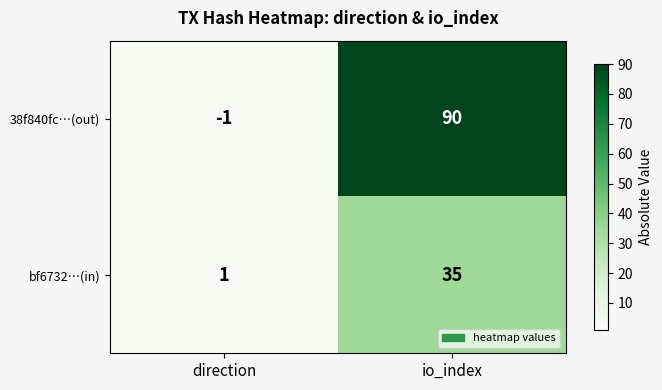

The value of bf6732…(in) at direction is 1. True or false?

True